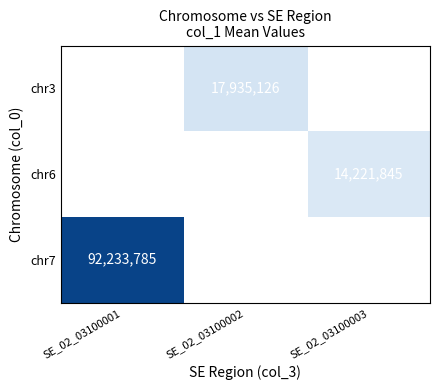

What is the greatest value displayed?

92233785.0